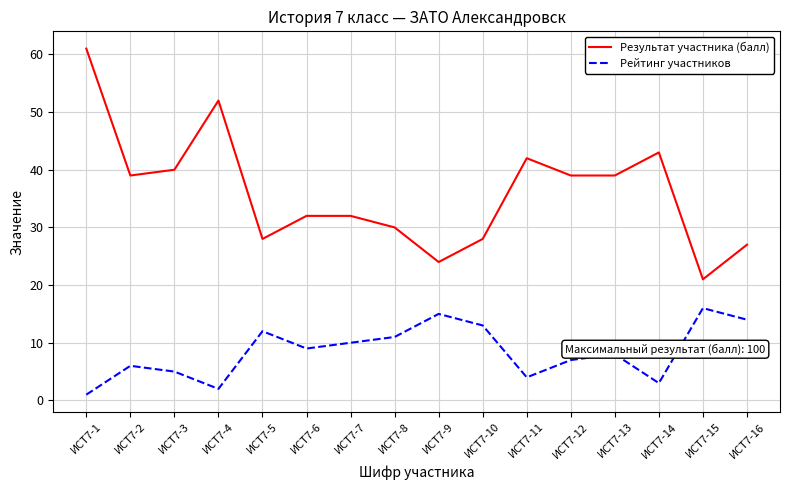

Which series has the largest range (max minus min)?

Результат участника (балл)